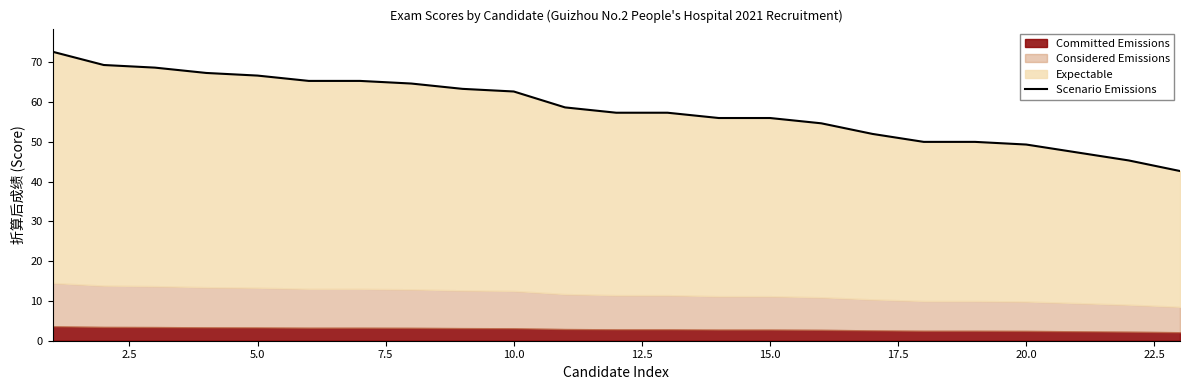

What is the greatest value displayed?

72.7